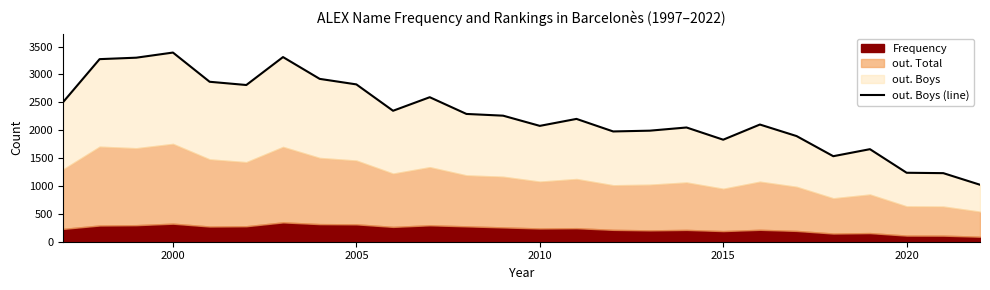

What is the sum of all values?

59508